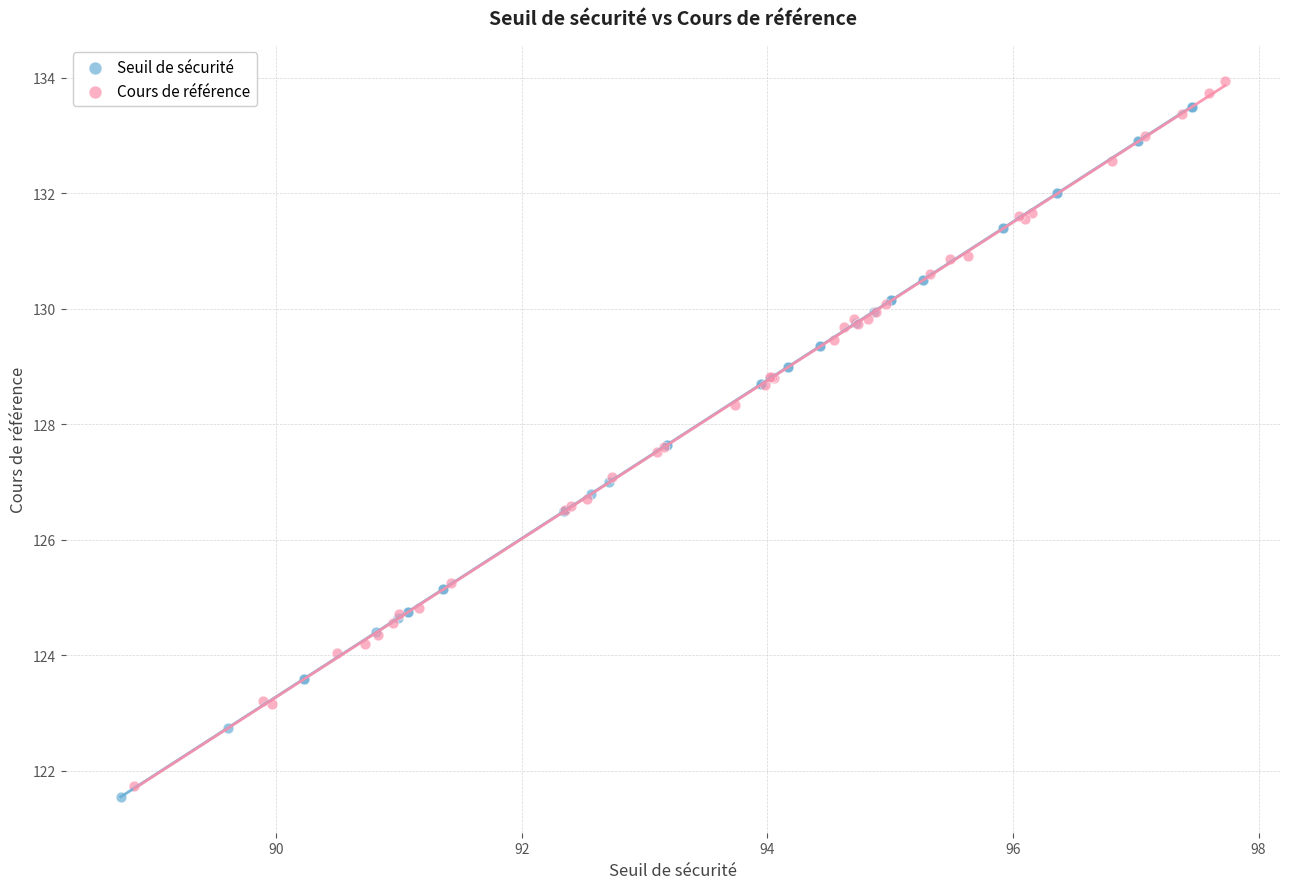

Which series has the largest Y range (max minus min)?

Cours de référence